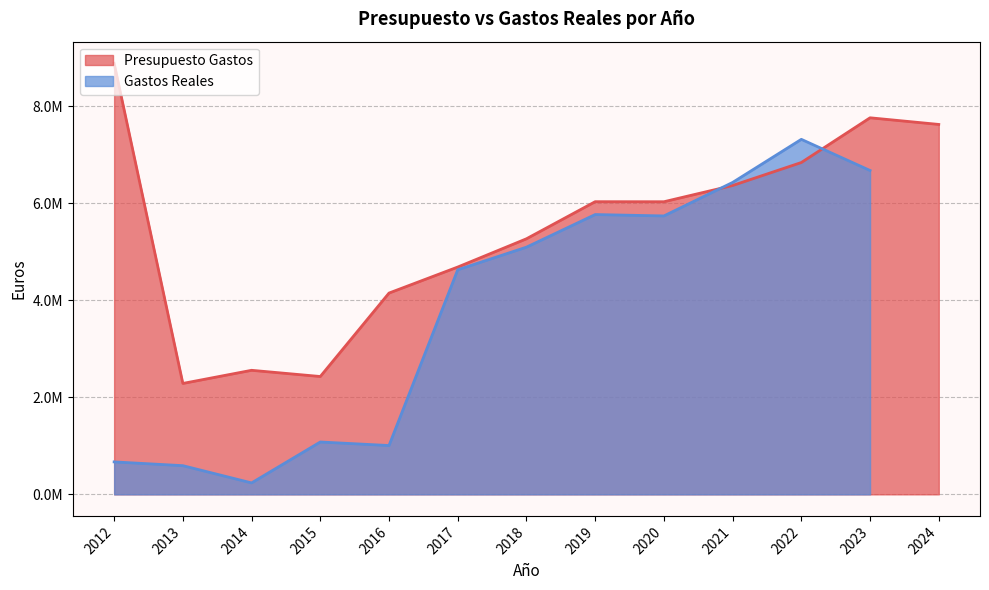

Rank the categories by value from lowest to highest.

2013, 2015, 2014, 2016, 2017, 2018, 2020, 2019, 2021, 2022, 2024, 2023, 2012